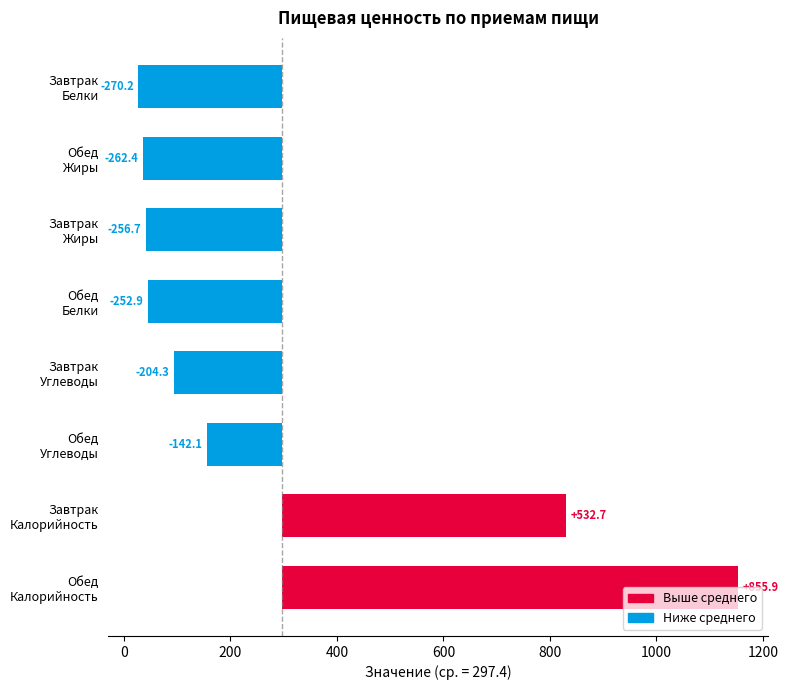

At which category is the sum across all series the highest?

Обед